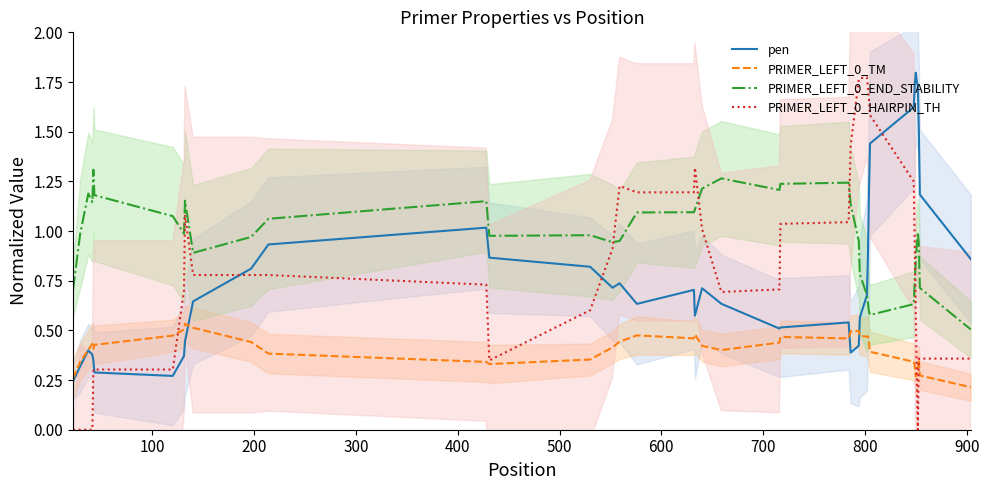

True or false: PRIMER_LEFT_0_TM and PRIMER_LEFT_0_END_STABILITY intersect in this chart.

False